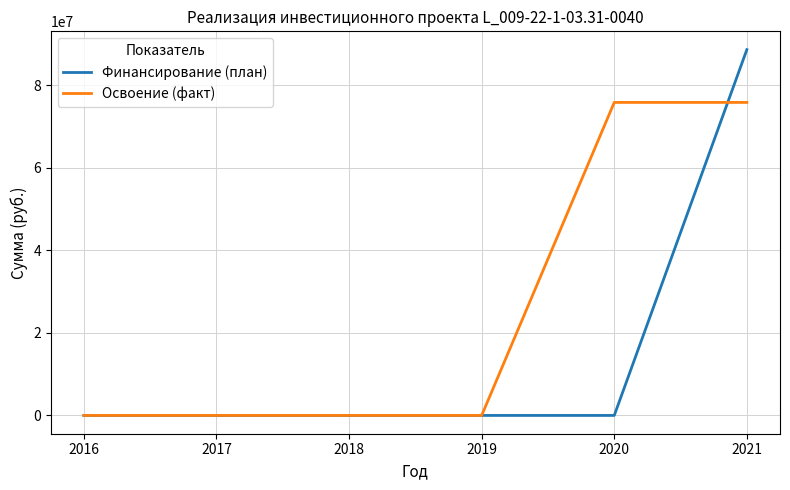

Is this an area chart (filled region under the line)?

No